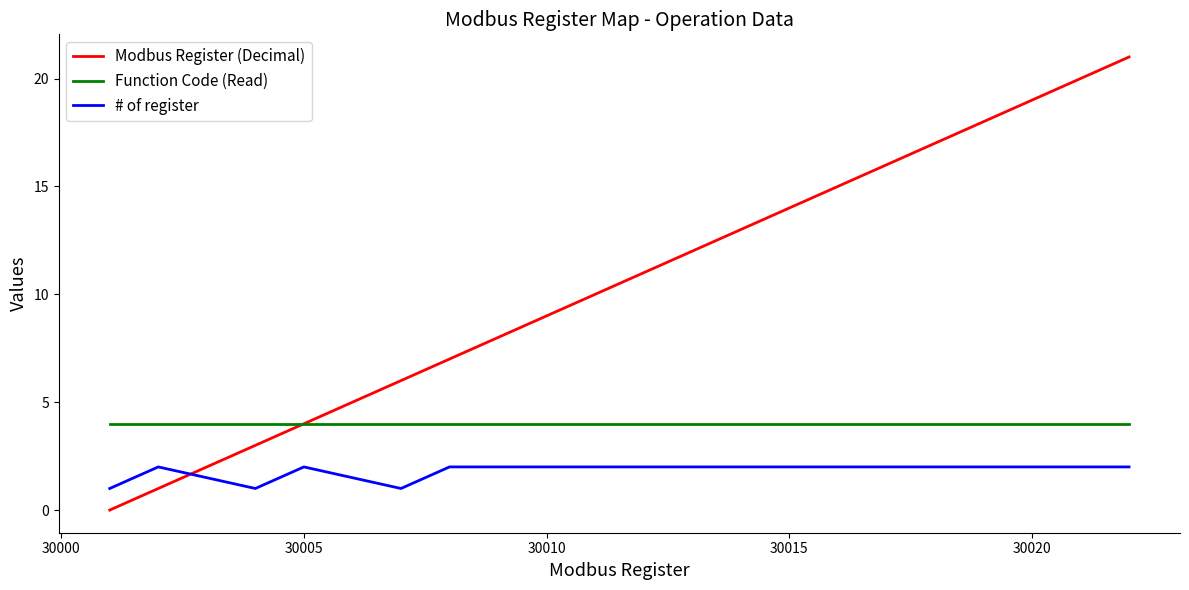

At how many categories does at least one series exceed 1?

13